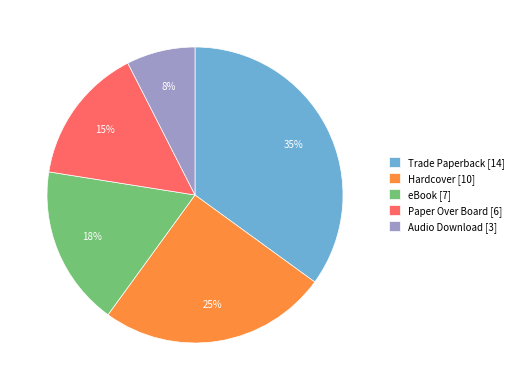

Rank the categories by value from highest to lowest.

Trade Paperback, Hardcover, eBook, Paper Over Board, Audio Download